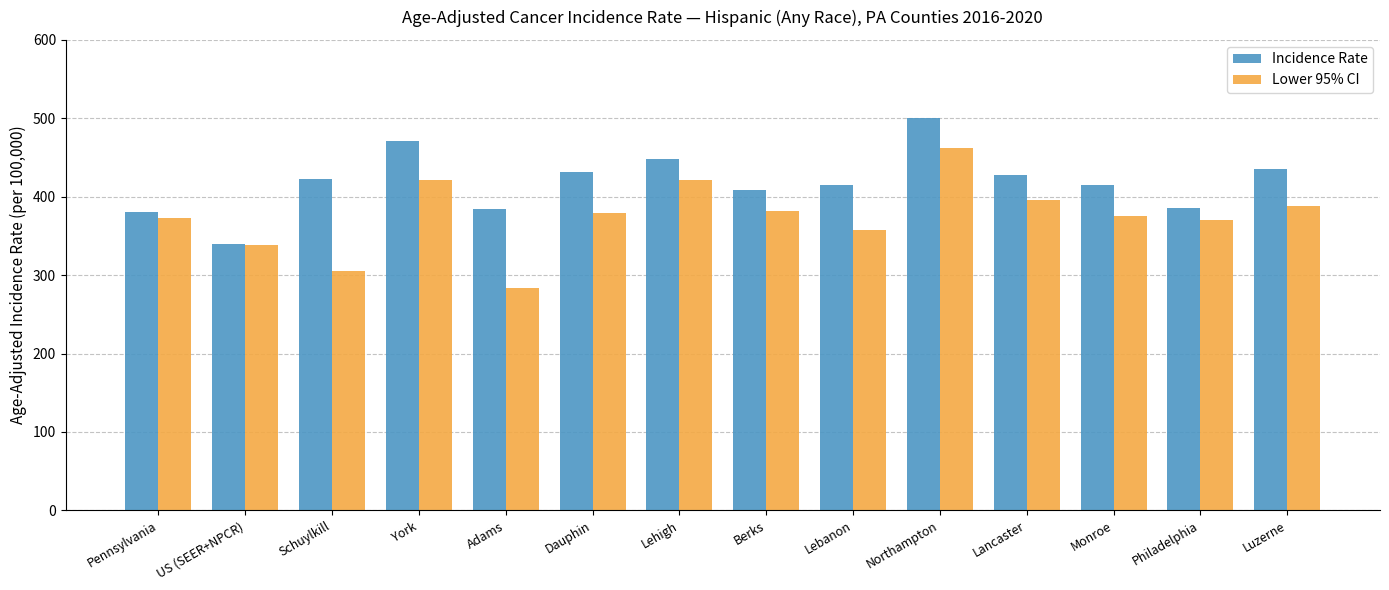

Does the chart contain any negative values?

No